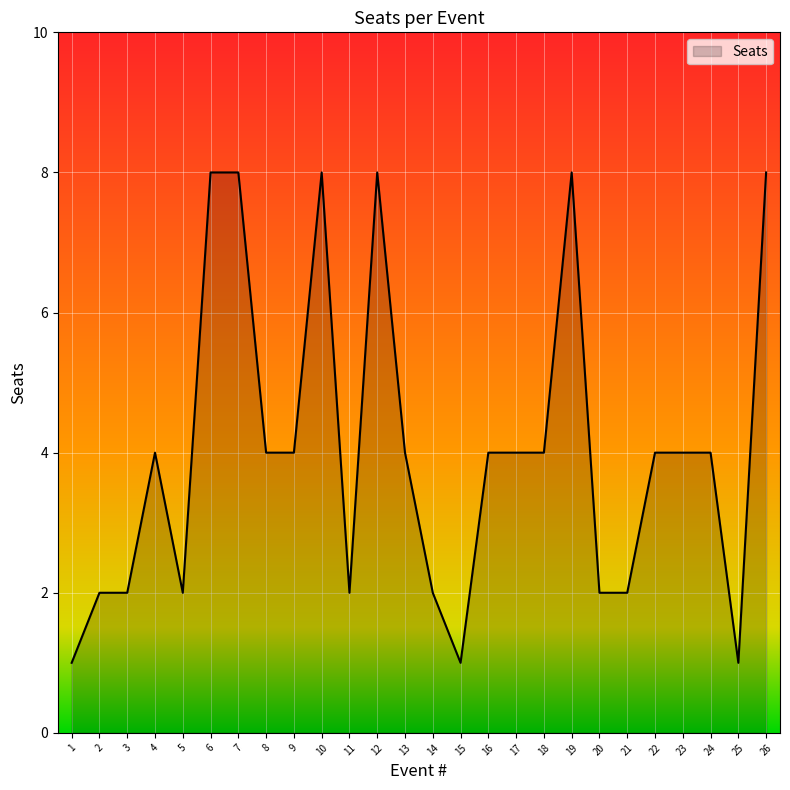

How many values are between 2 and 4?

17